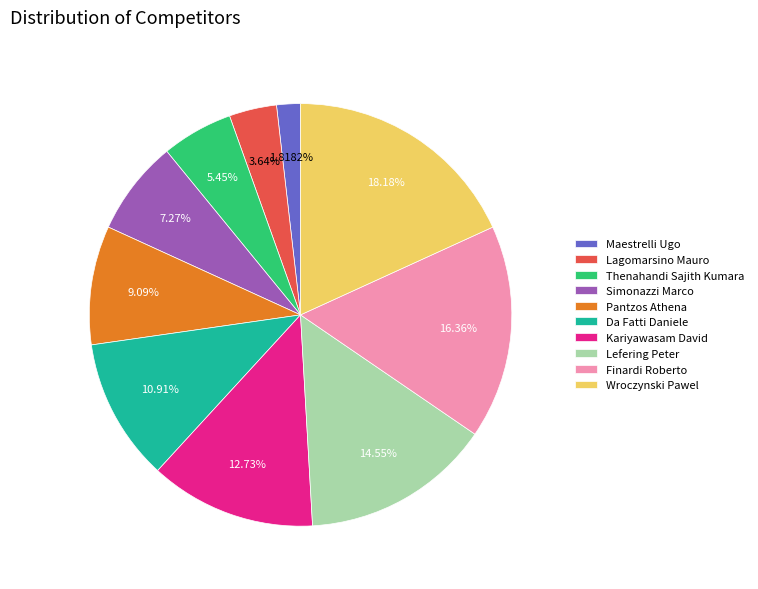

To the nearest percent, what is the difference between the largest and smallest slice percentages?

16%